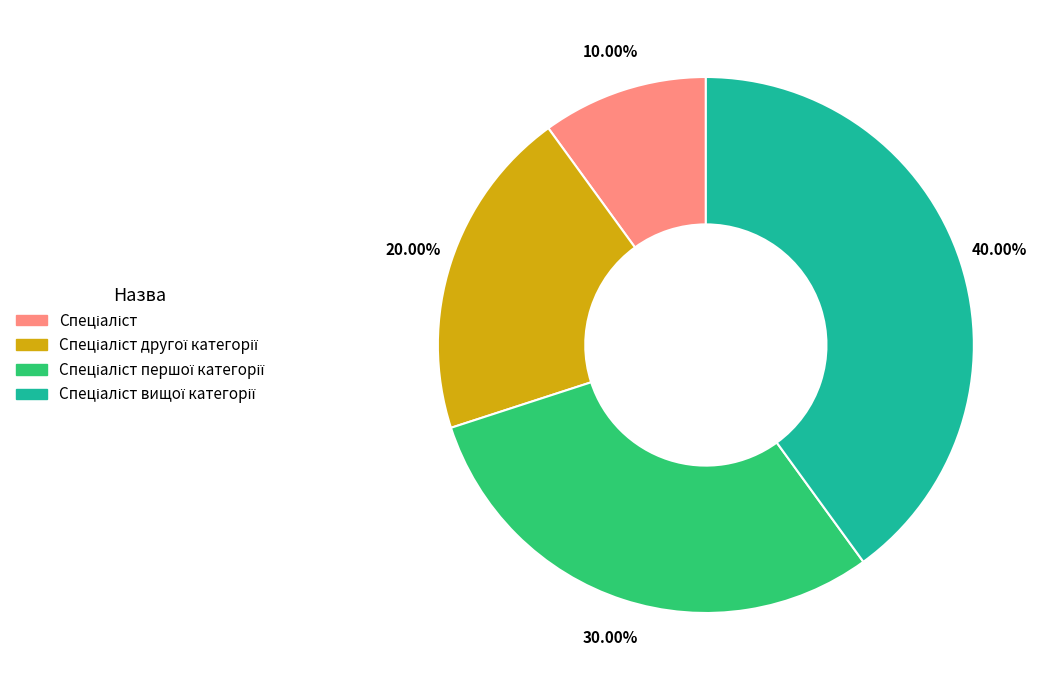

How many slices are in this pie chart?

4